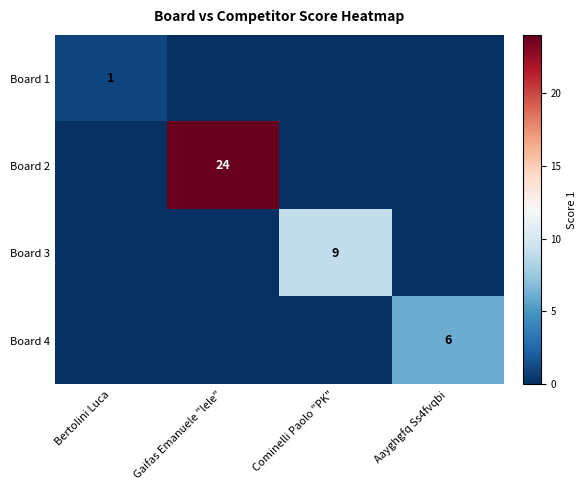

Is the value of Board 4 at Aayghgfq Ss4fvqbi greater than the value of Board 1 at Bertolini Luca?

Yes